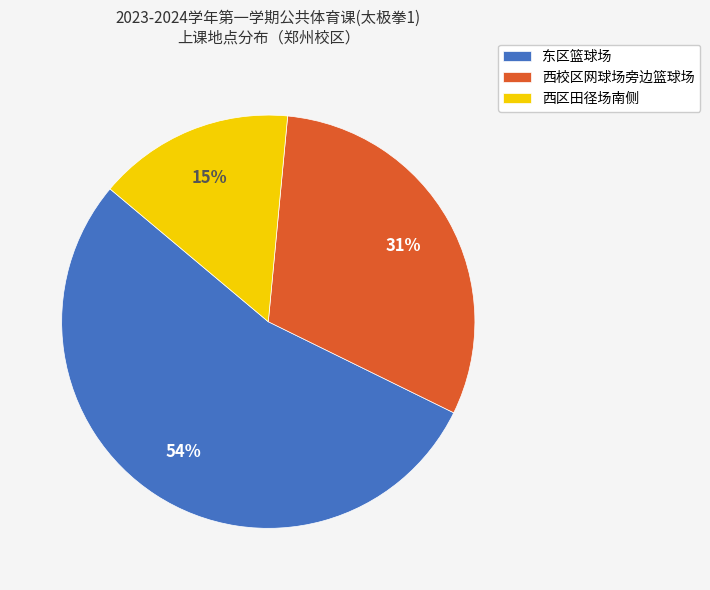

Is there any slice that represents more than half of the pie?

Yes